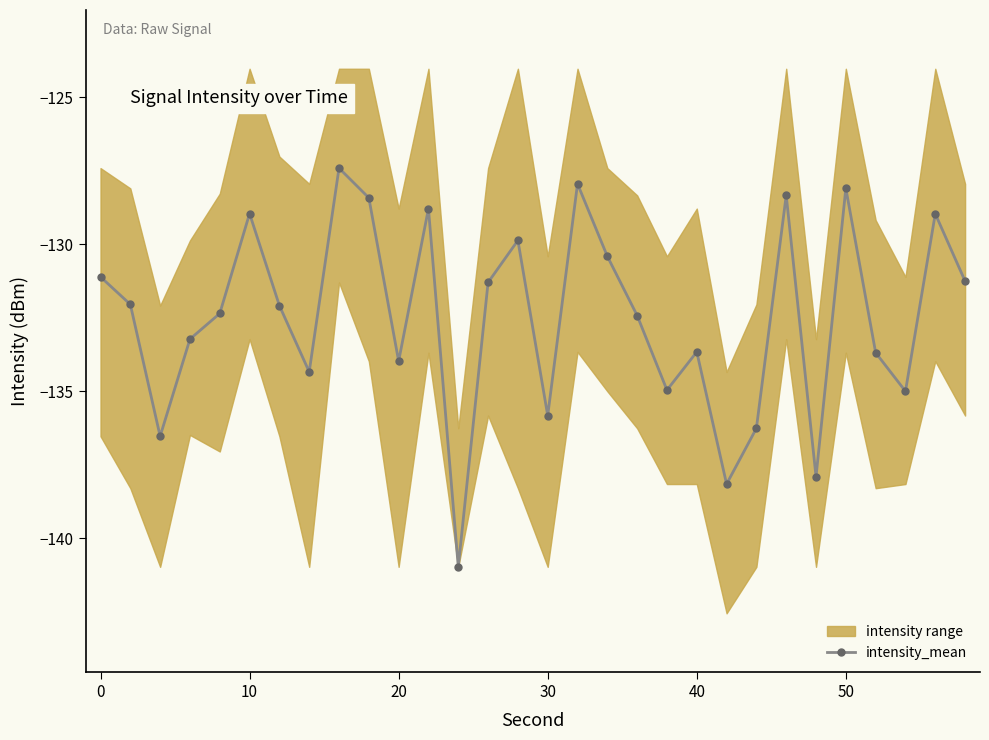

The intensity_mean series shows -128.1 at 50. True or false?

True